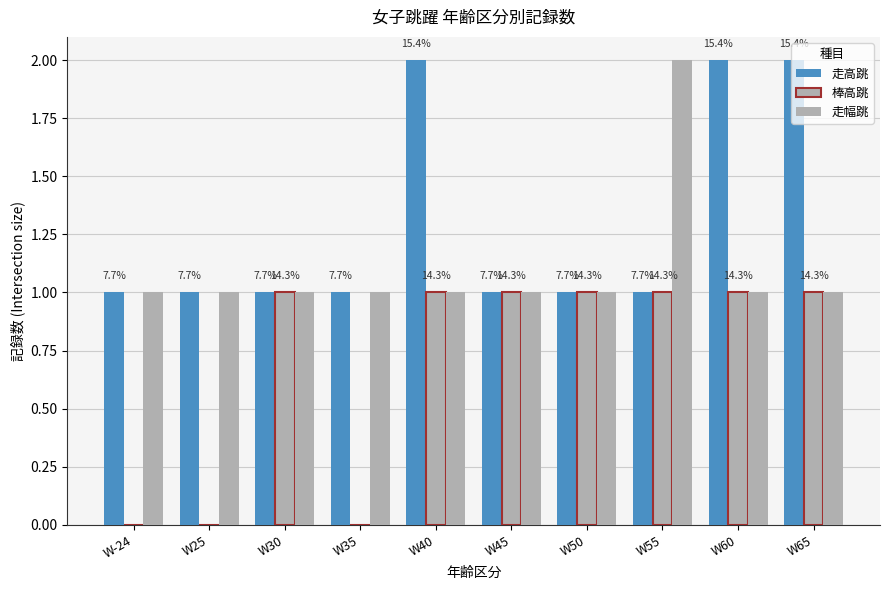

What is the difference between the 棒高跳 values at W35 and W55?

1